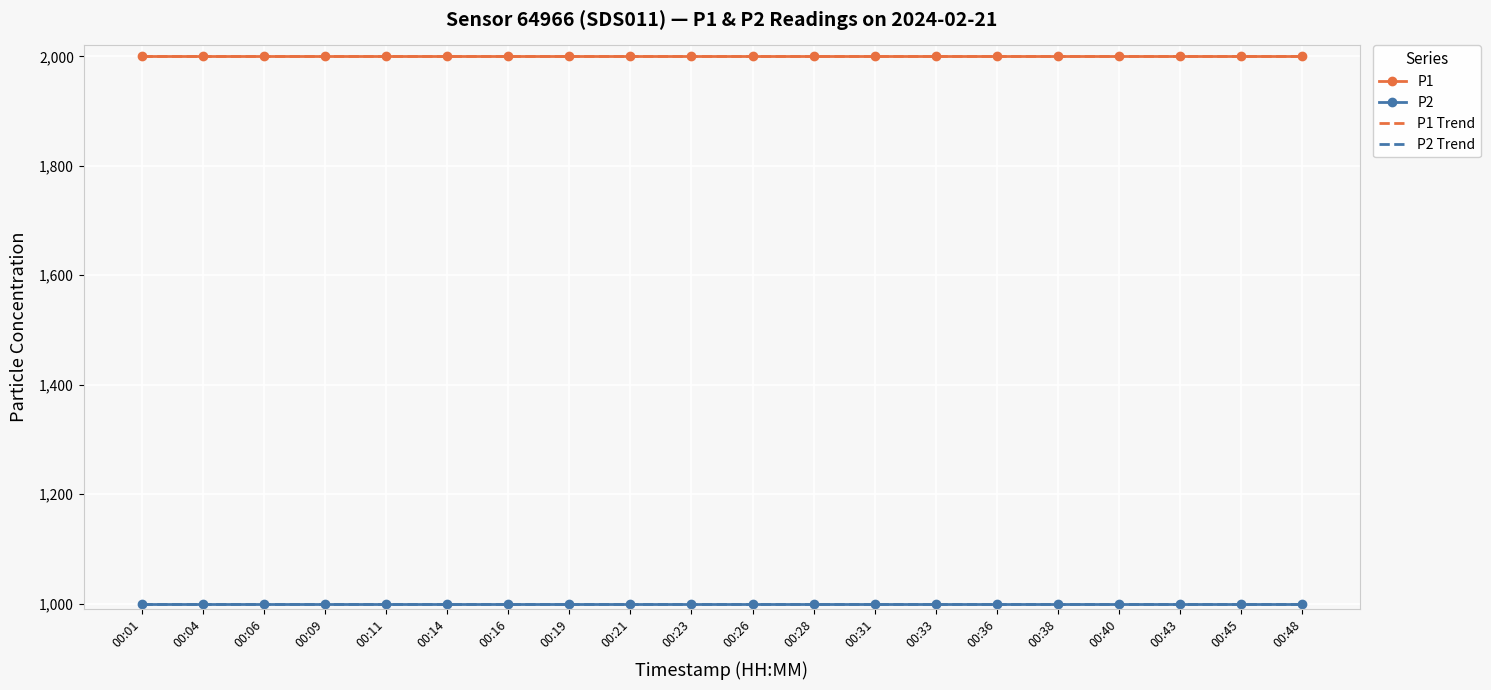

True or false: P2 and P1 Trend intersect in this chart.

False